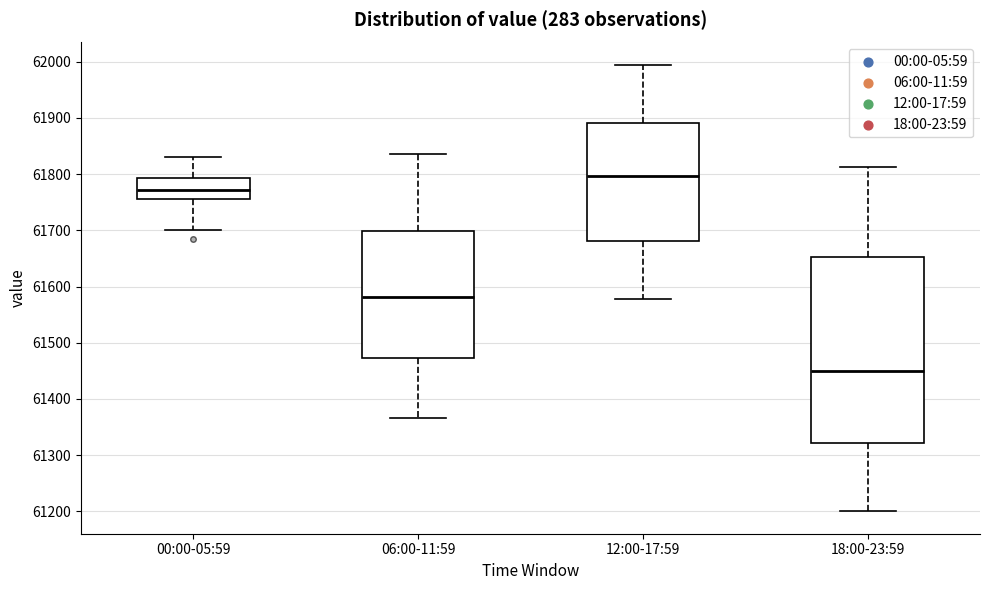

Reading left to right, read every box against the y-axis: the position of its median line, the range the box covers, and the ends of its whiskers. The values are not printed on the chart, so give them approximately, as read against the axis.

00:00-05:59: median 61770, box 61760 to 61790, whiskers 61700 to 61830
06:00-11:59: median 61580, box 61470 to 61700, whiskers 61370 to 61840
12:00-17:59: median 61800, box 61680 to 61890, whiskers 61580 to 61990
18:00-23:59: median 61450, box 61320 to 61650, whiskers 61200 to 61810